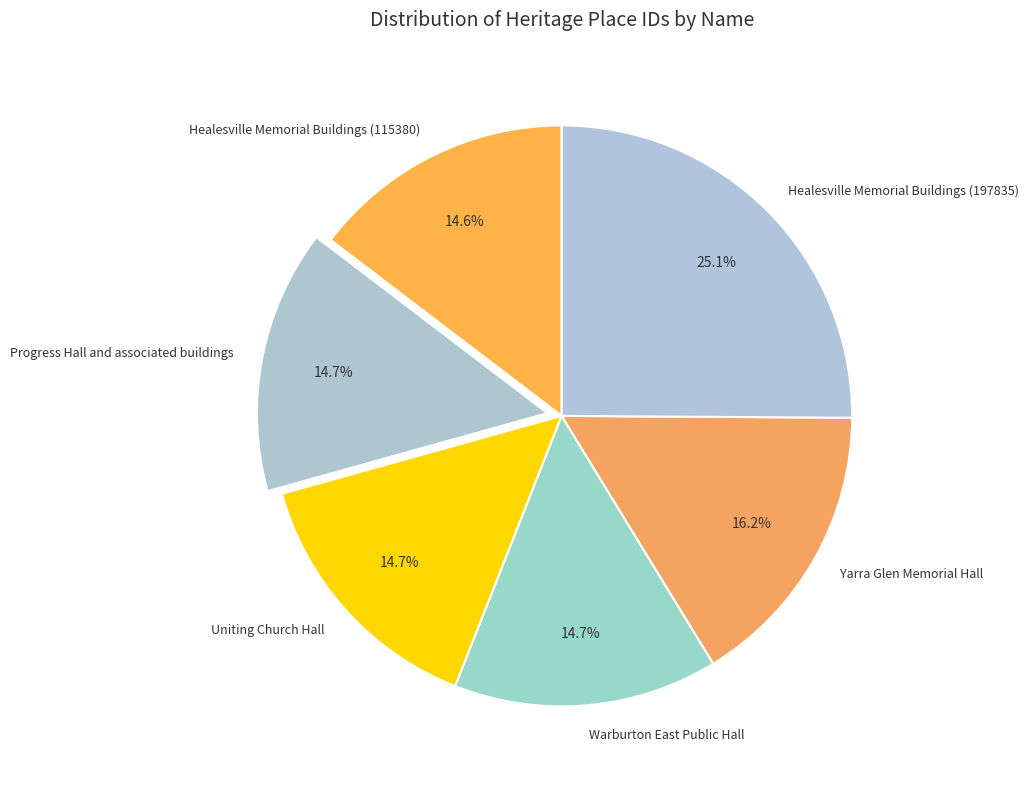

Which has a higher value, Yarra Glen Memorial Hall or Healesville Memorial Buildings (115380)?

Yarra Glen Memorial Hall